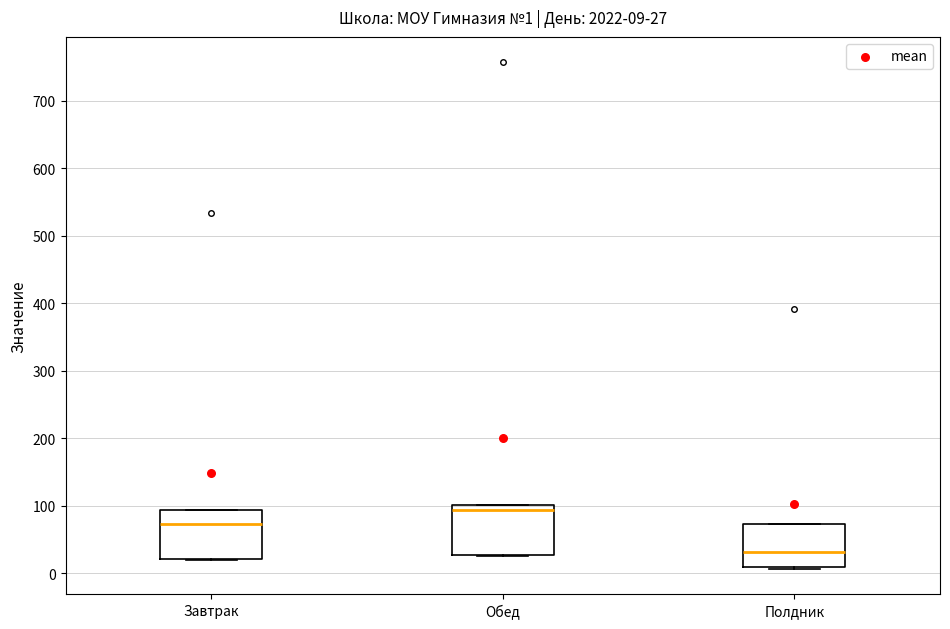

Which box's median line is the lowest?

Полдник